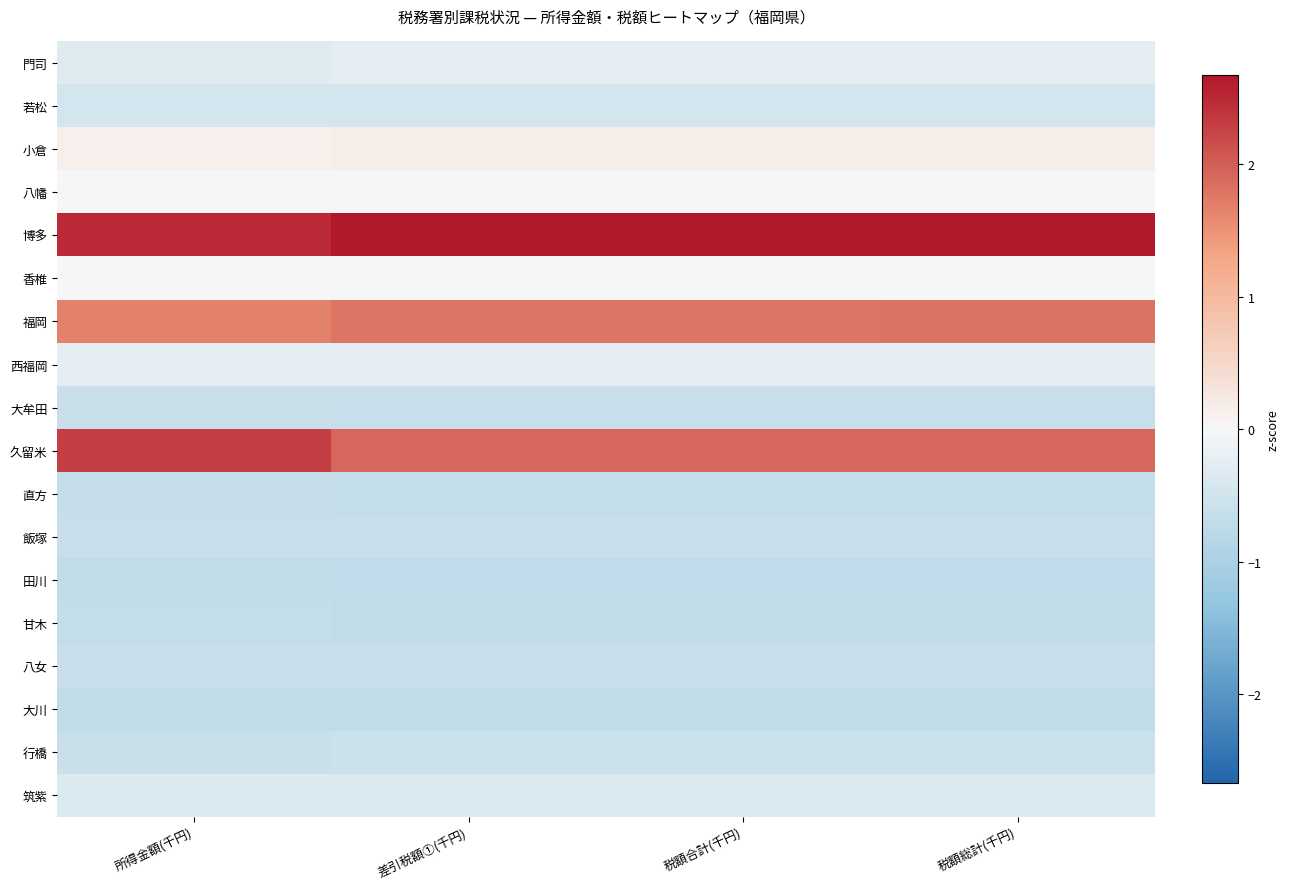

What is the maximum value shown in the chart?

2.7